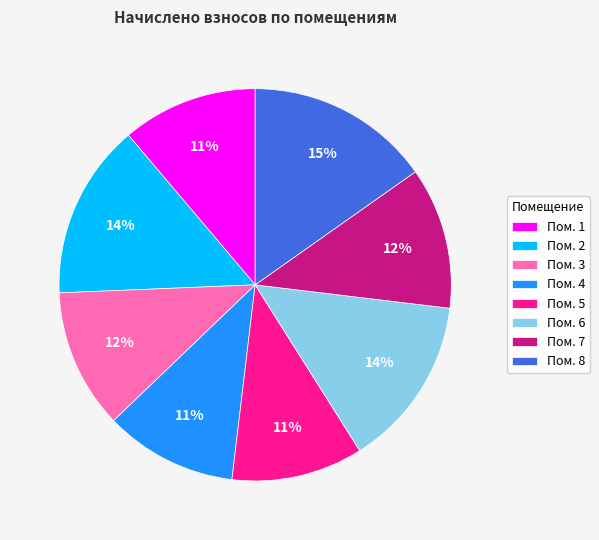

Is there any slice that represents more than half of the pie?

No